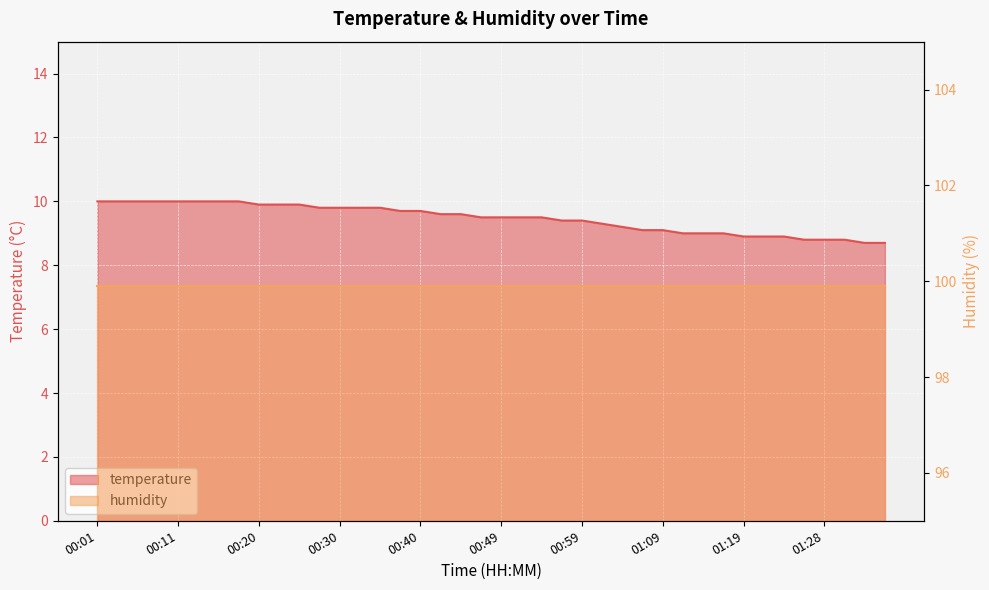

Rank the categories by value from highest to lowest.

00:01, 00:03, 00:06, 00:08, 00:11, 00:13, 00:15, 00:18, 00:20, 00:23, 00:25, 00:28, 00:30, 00:32, 00:35, 00:37, 00:40, 00:42, 00:45, 00:47, 00:49, 00:52, 00:54, 00:57, 00:59, 01:02, 01:04, 01:06, 01:09, 01:11, 01:14, 01:16, 01:19, 01:21, 01:23, 01:26, 01:28, 01:31, 01:33, 01:36